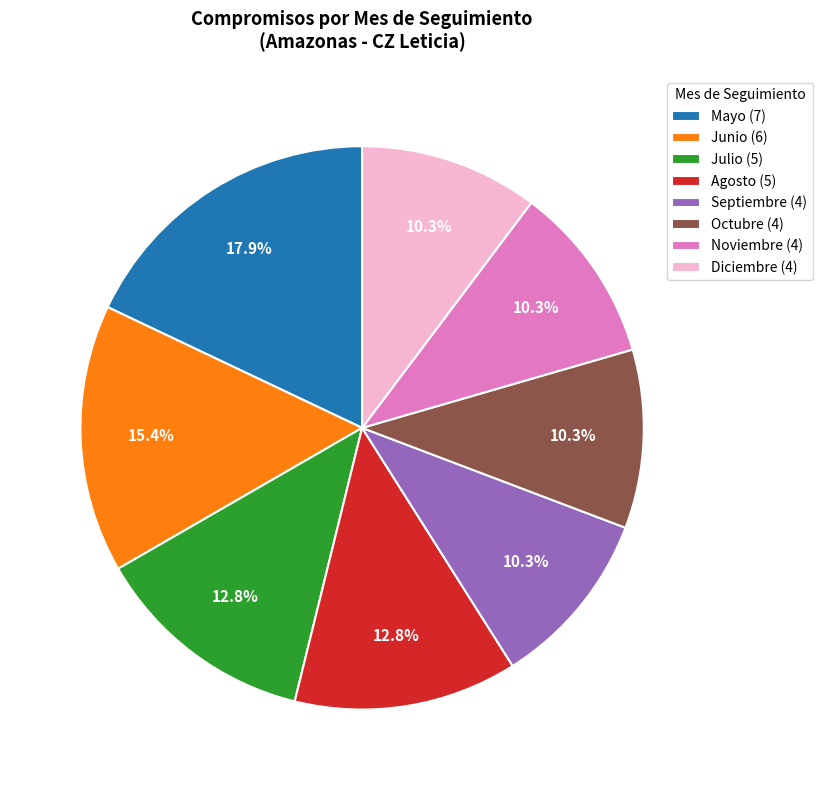

Is there any slice that represents more than half of the pie?

No